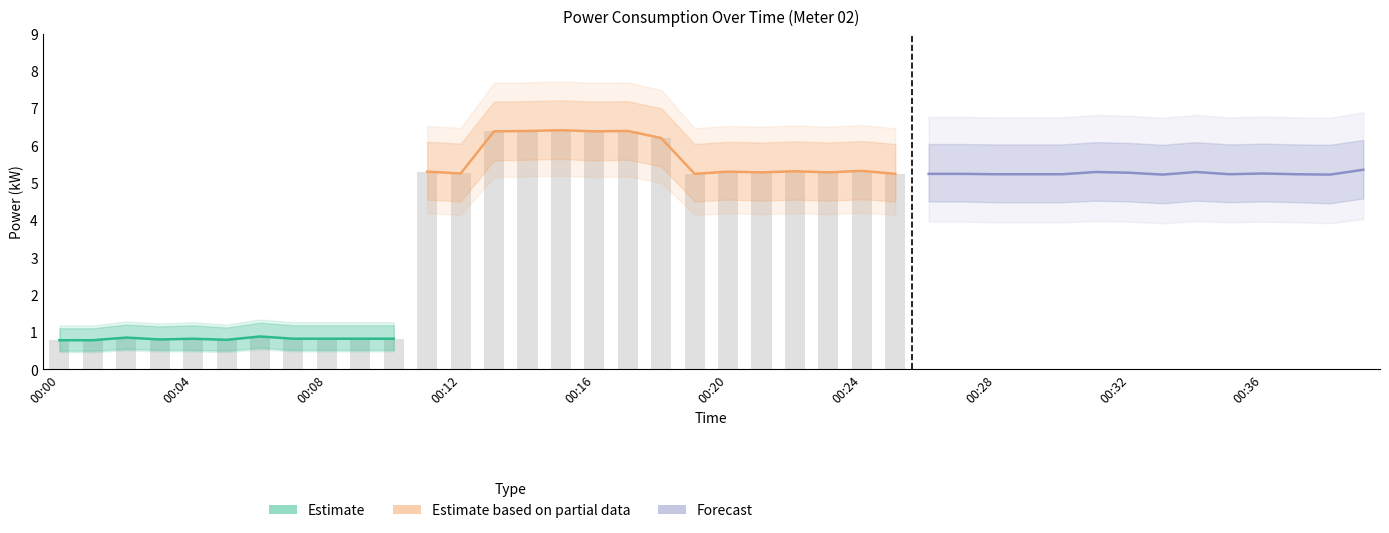

What is the greatest value displayed?

7.2